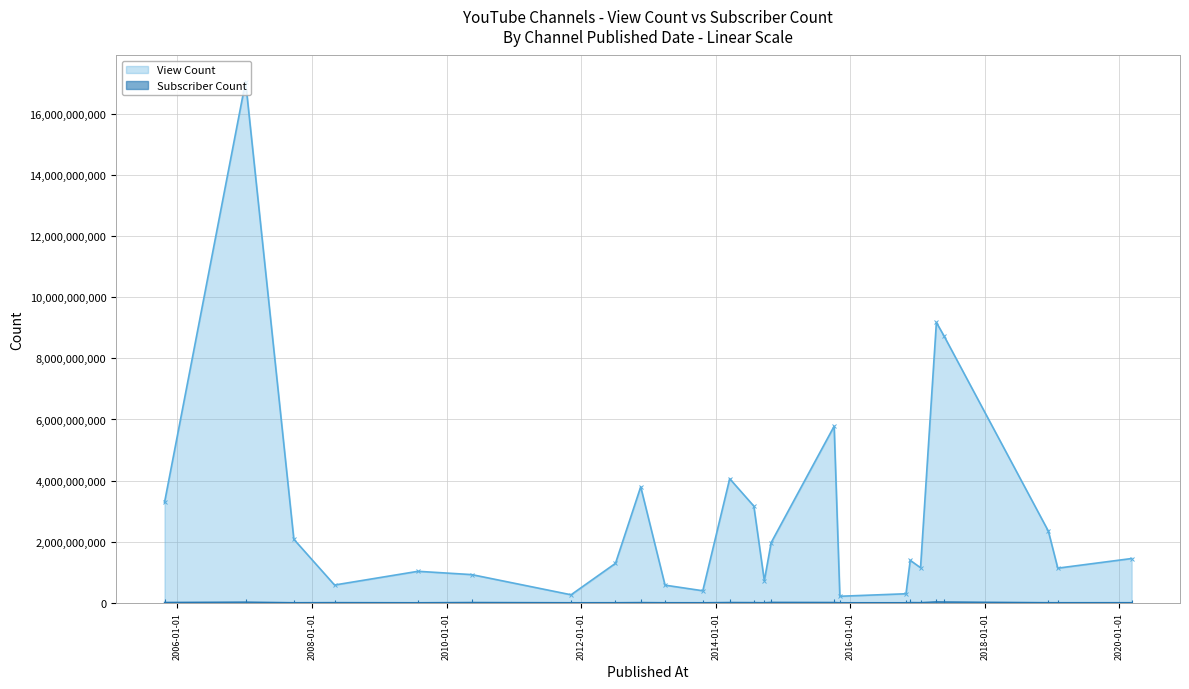

What is the greatest value displayed?

17066299478